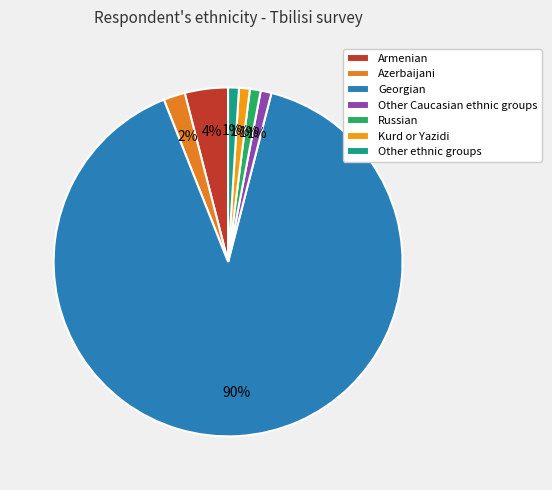

How many slices are in this pie chart?

7